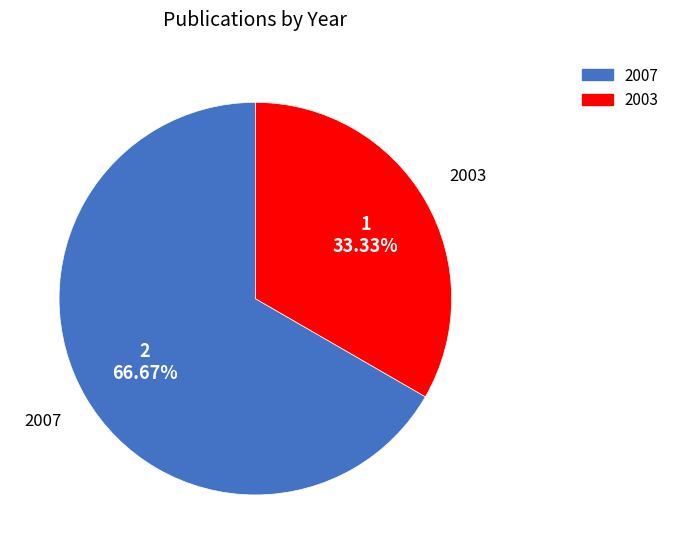

Rank the categories by value from lowest to highest.

2003, 2007